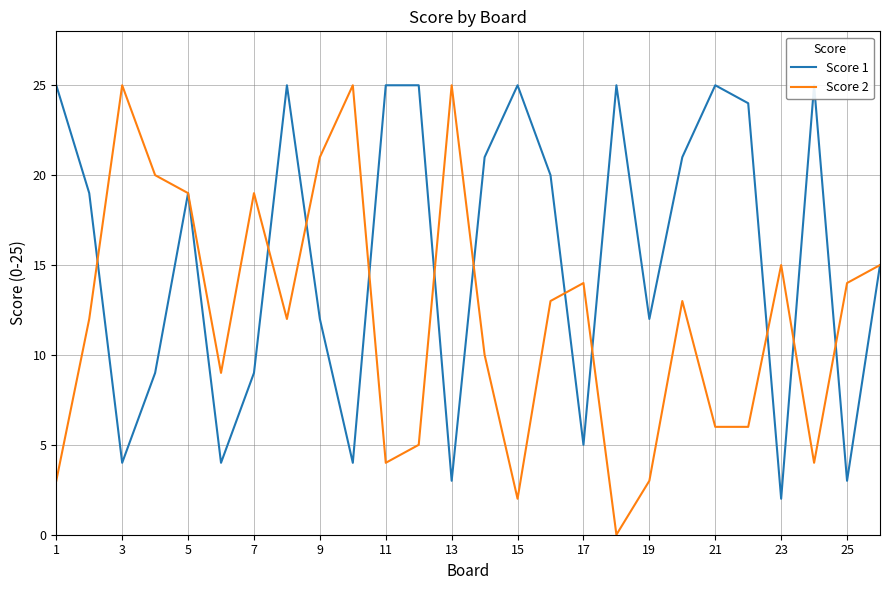

The value of Score 2 at 3 is 25. True or false?

True